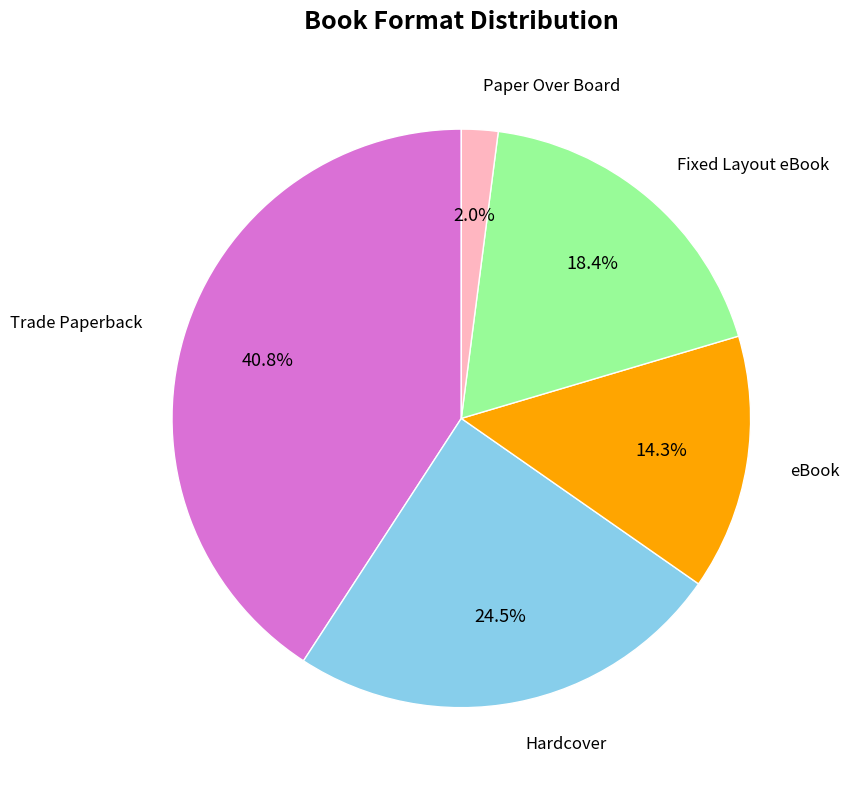

True or false: eBook accounts for 14% of the total.

True